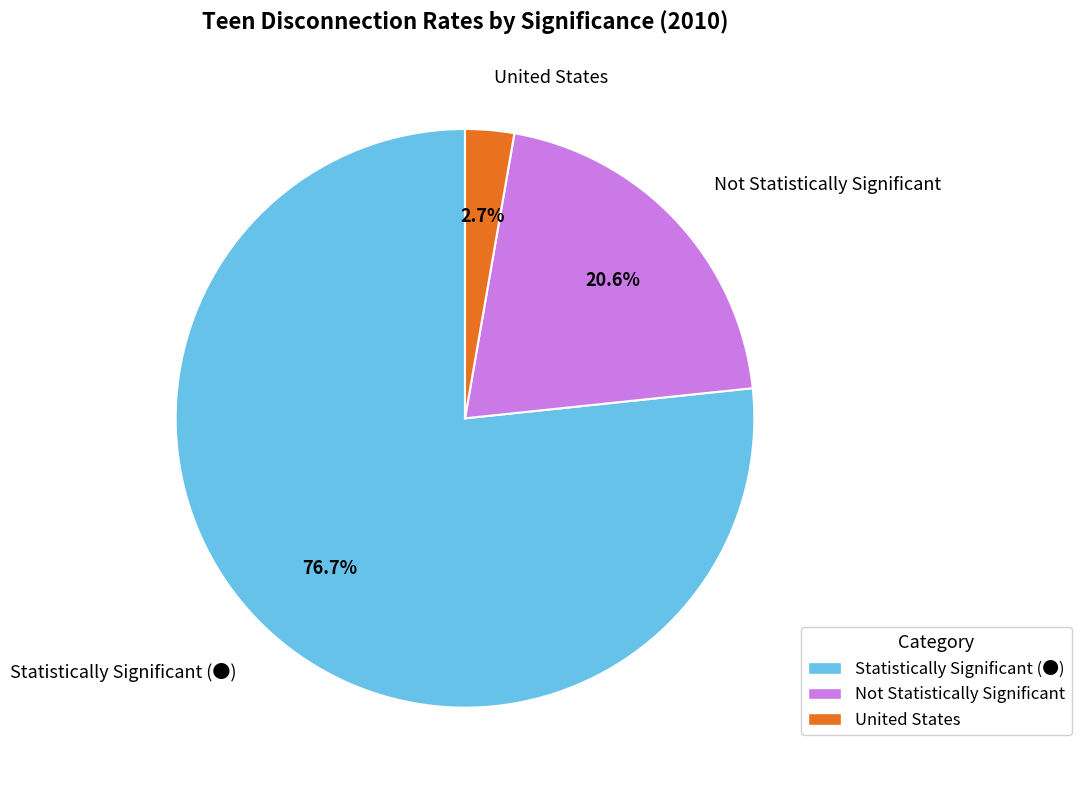

To the nearest percent, what is the difference between the largest and smallest slice percentages?

74%